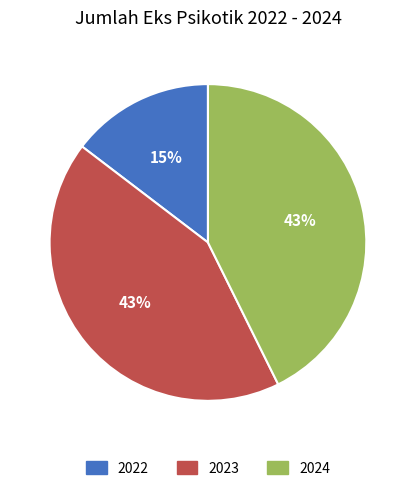

Does any single category account for the majority?

No